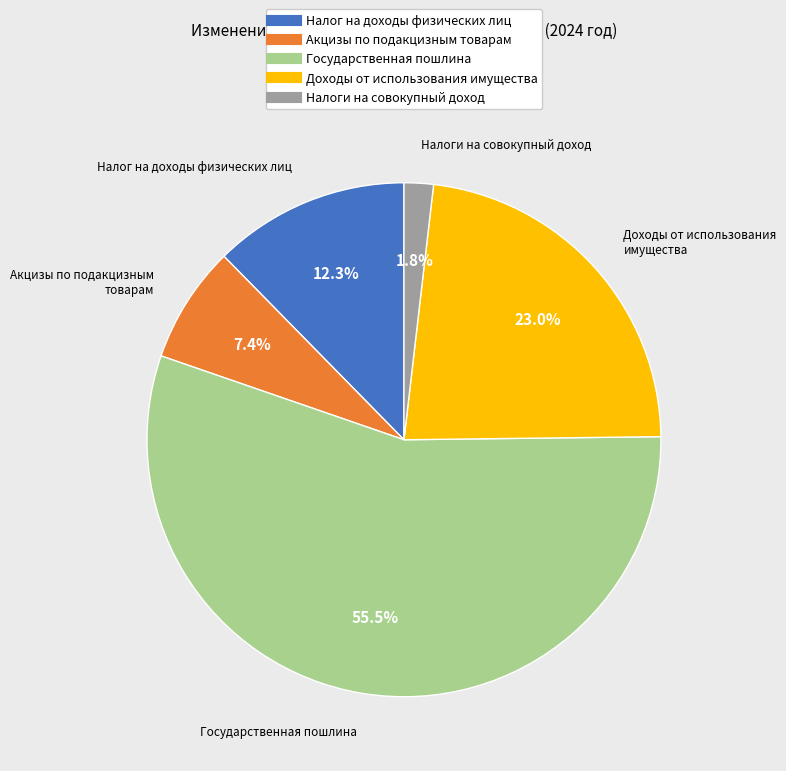

How many slices are in this pie chart?

5